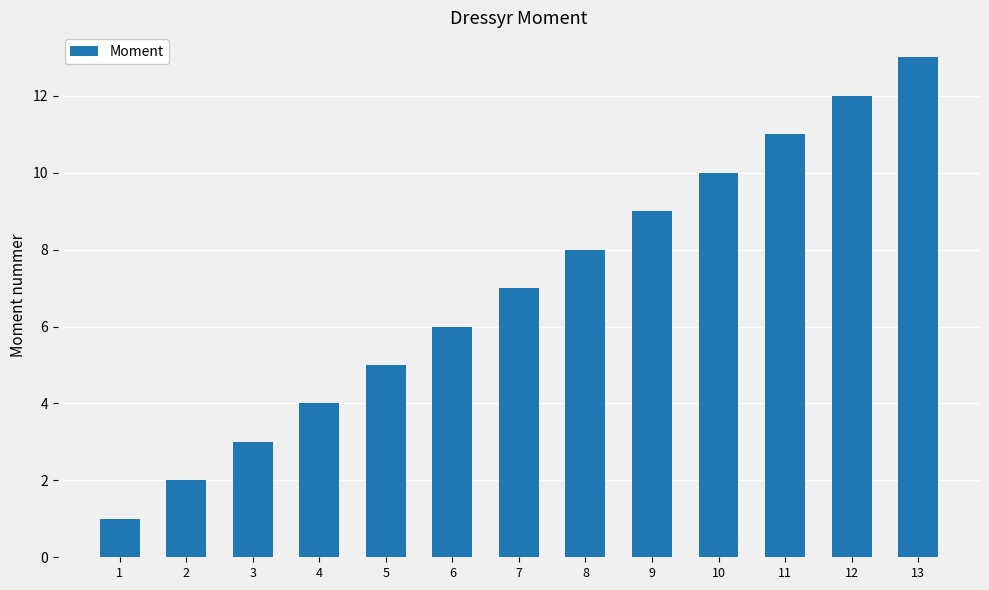

Between 11 and 3, which is larger?

11